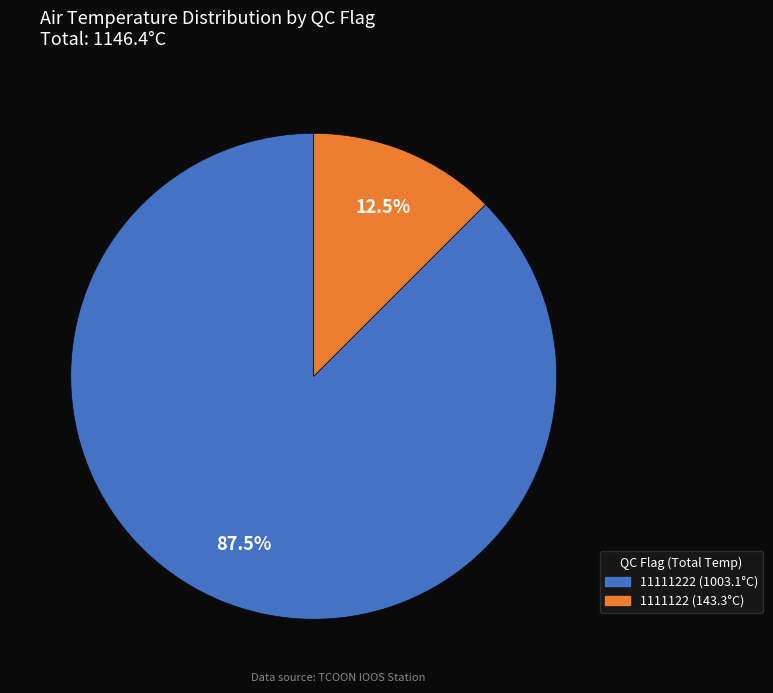

Is there any slice that represents more than half of the pie?

Yes